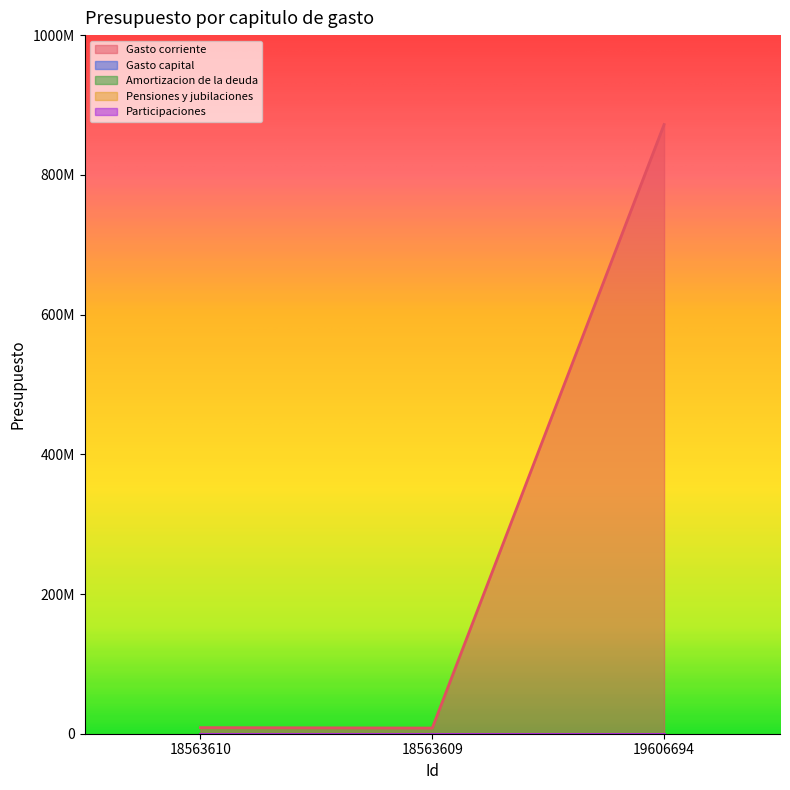

What is the spread (max minus min) of values at 18563610?

8720000